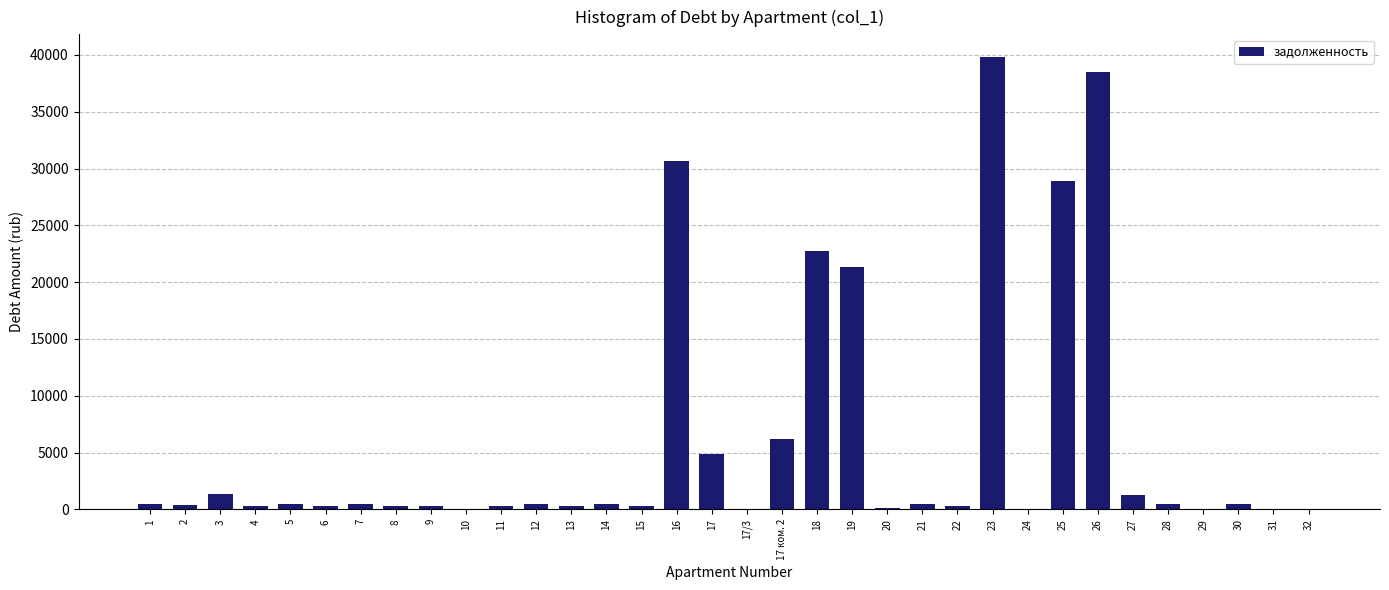

Is it true that the value at 32 is 26460.3?

False